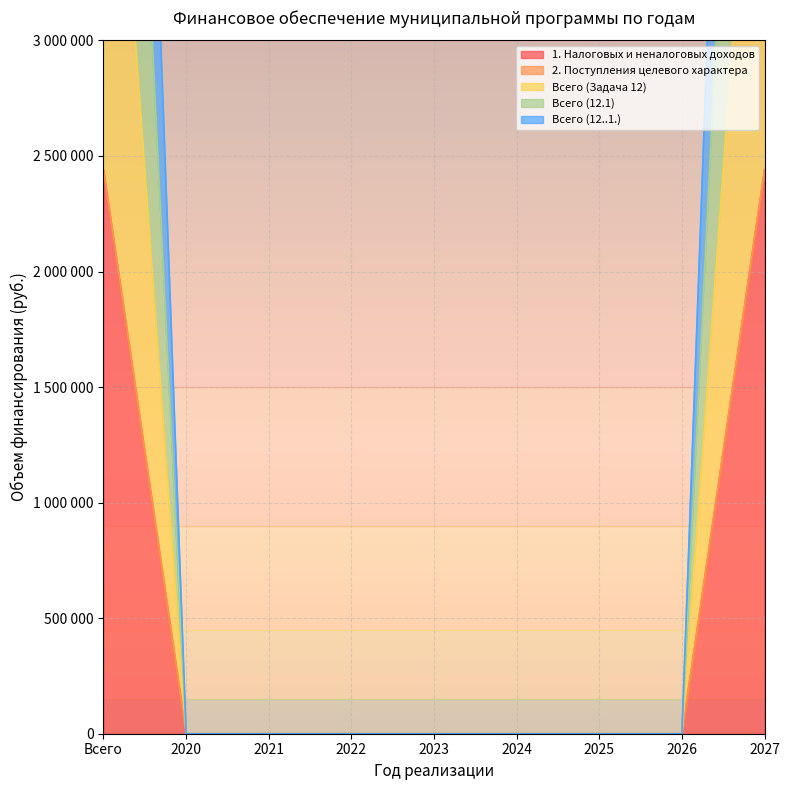

What is the difference between the maximum and minimum values in the 1. Налоговых и неналоговых доходов series?

2440000